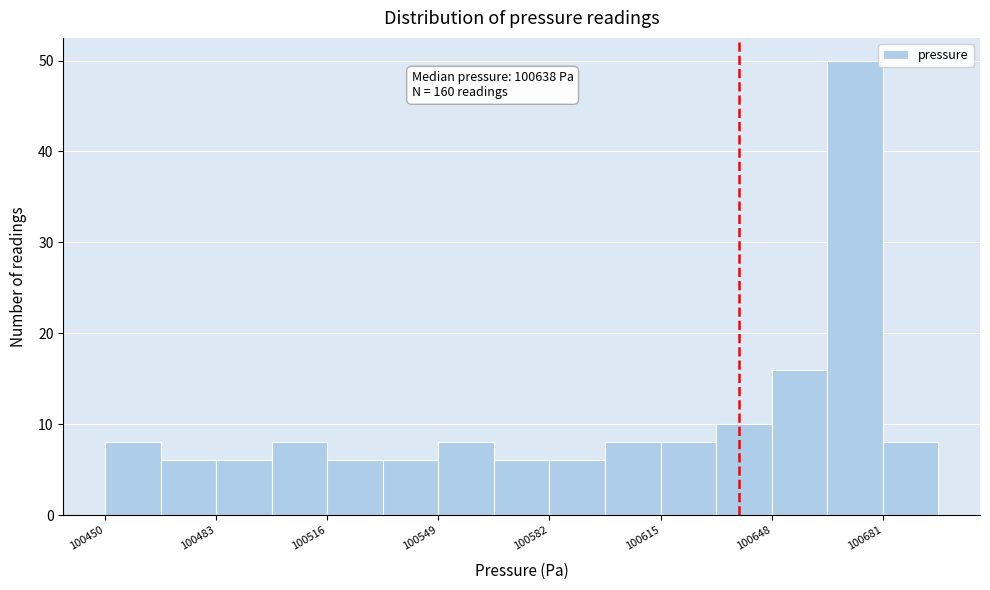

Around what value on the x-axis is the tallest bar? Give the approximate position of its centre, as read against the axis.

100675